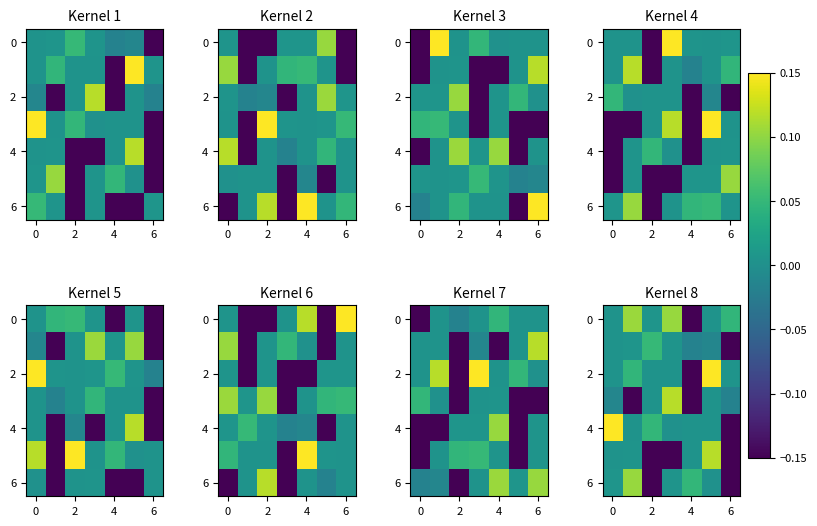

What is the highest value of the 0 series?

0.1